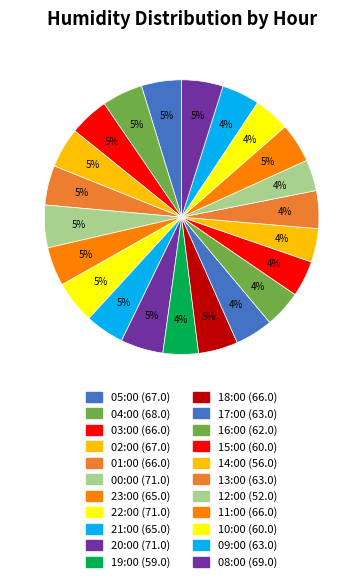

Rank the categories by value from lowest to highest.

12:00, 14:00, 19:00, 15:00, 10:00, 16:00, 17:00, 13:00, 09:00, 23:00, 21:00, 03:00, 01:00, 18:00, 11:00, 05:00, 02:00, 04:00, 08:00, 00:00, 22:00, 20:00